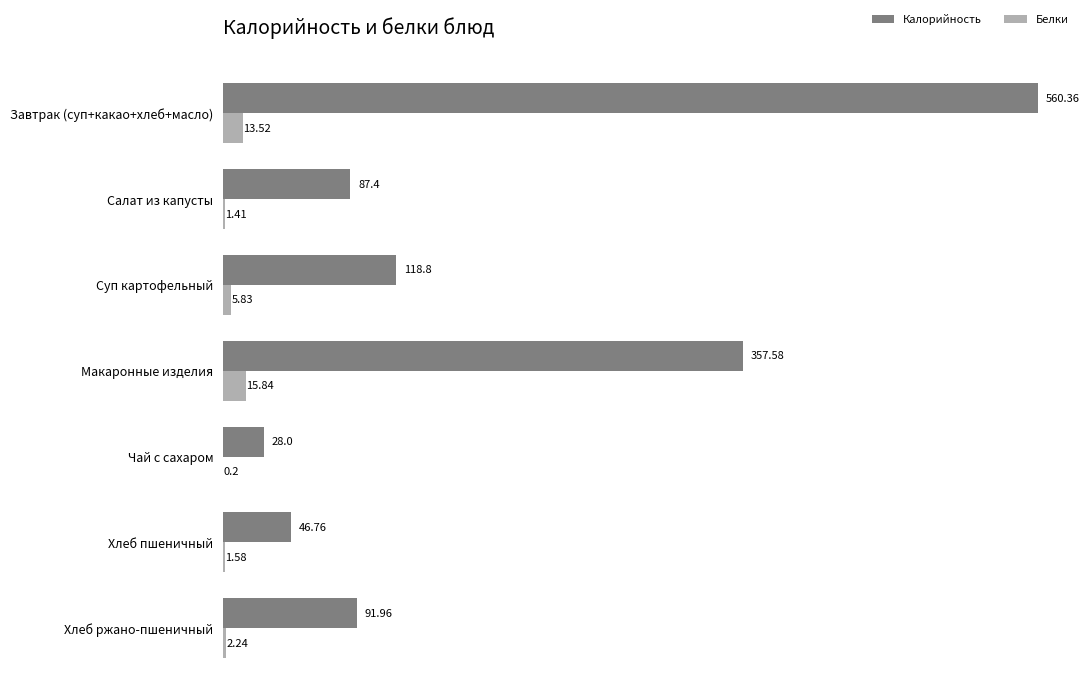

Where is Белки nearest to the value 8?

Суп картофельный